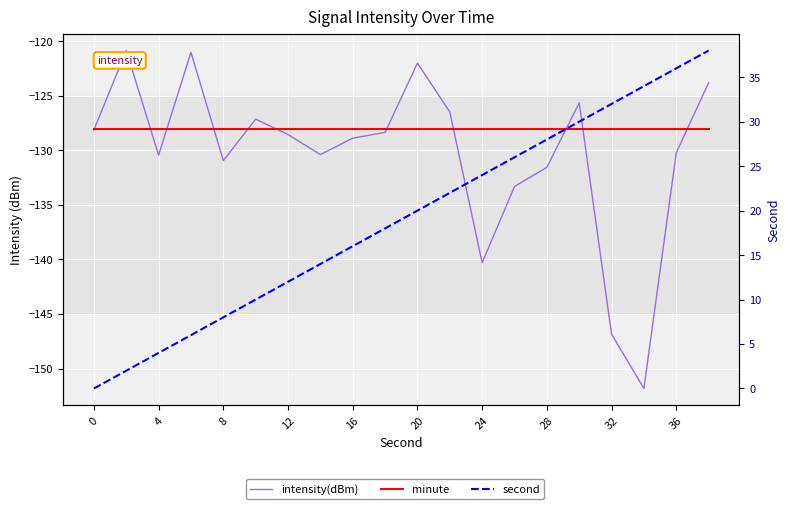

How many series are shown in this chart?

3